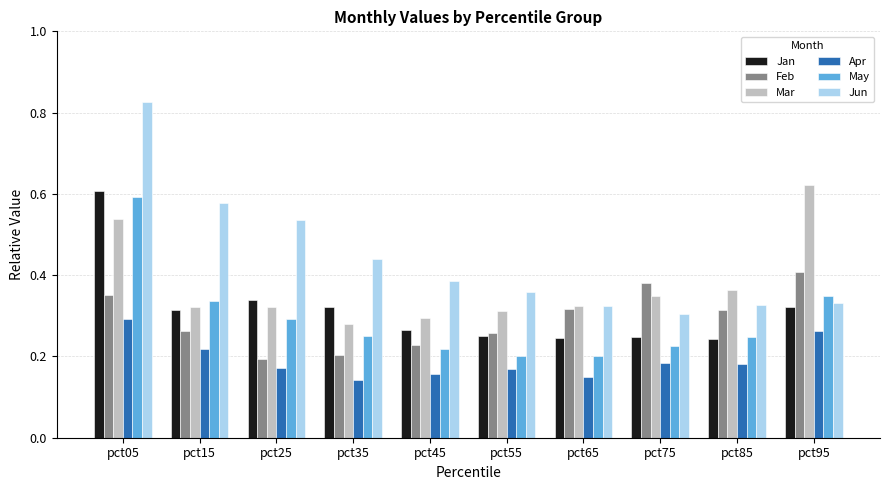

What is the total value across all series at pct85?

1.7